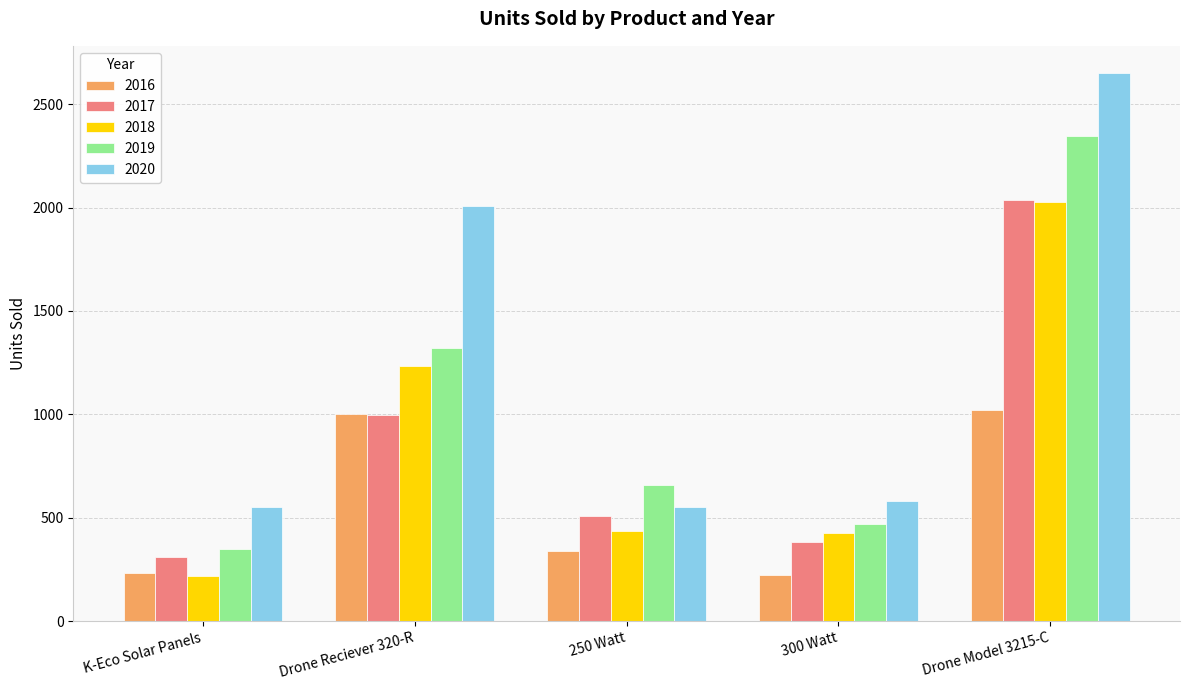

What is the average value of the 2019 series?

1028